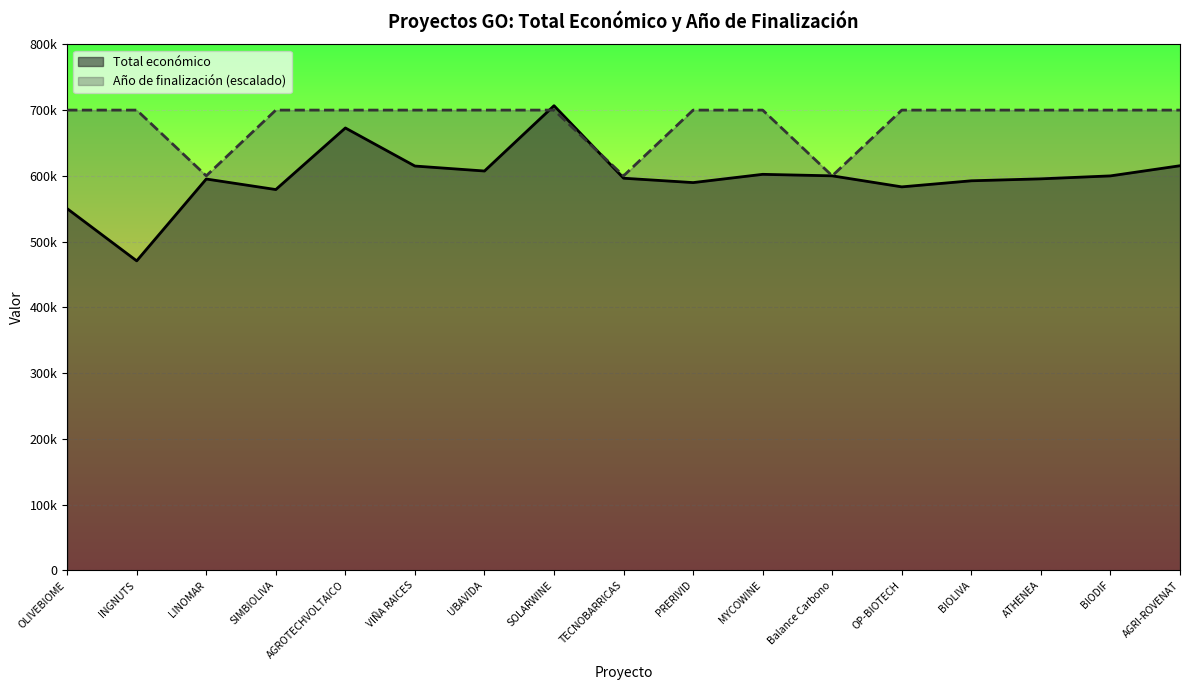

What is the minimum value shown in the chart?

470675.0